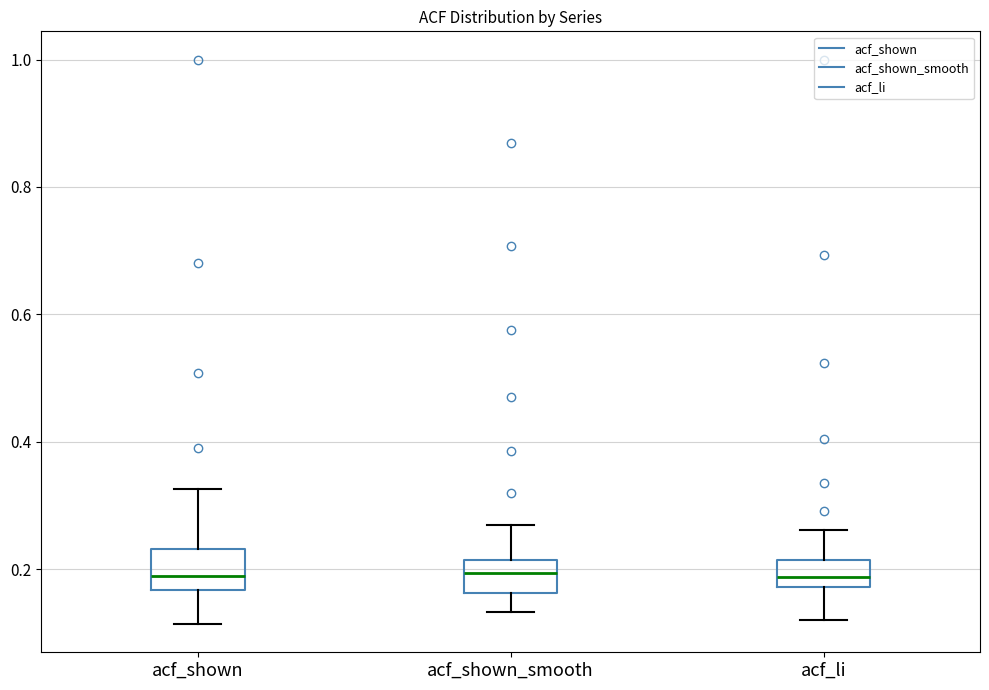

Reading left to right, transcribe this box plot: for each box, give where its median line is, the range the box spans, and where its two whiskers end, as read against the y-axis. The values are not printed on the chart, so give them approximately, as read against the axis.

acf_shown: median 0.20, box 0.16 to 0.24, whiskers 0.12 to 0.32
acf_shown_smooth: median 0.20, box 0.16 to 0.22, whiskers 0.14 to 0.28
acf_li: median 0.18 (inside the box), box 0.18 to 0.22, whiskers 0.12 to 0.26